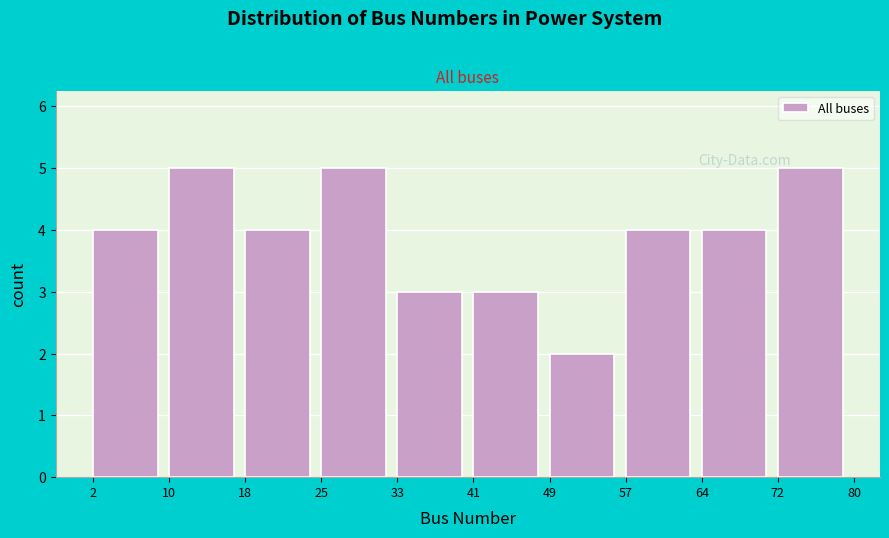

Reading left to right, list every bar in this chart as the range it spans on the x-axis followed by its height. The values are not printed on the chart, so give them approximately, as read against the axis.

2 to 10: 4
10 to 18: 5
18 to 25: 4
25 to 33: 5
33 to 41: 3
41 to 49: 3
49 to 57: 2
57 to 64: 4
64 to 72: 4
72 to 80: 5